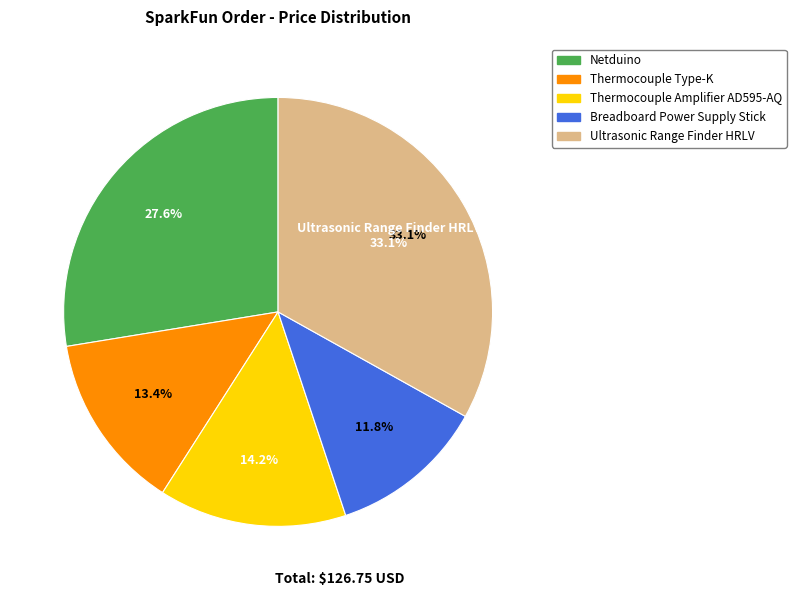

Does Thermocouple Type-K account for over 50% of the chart?

No